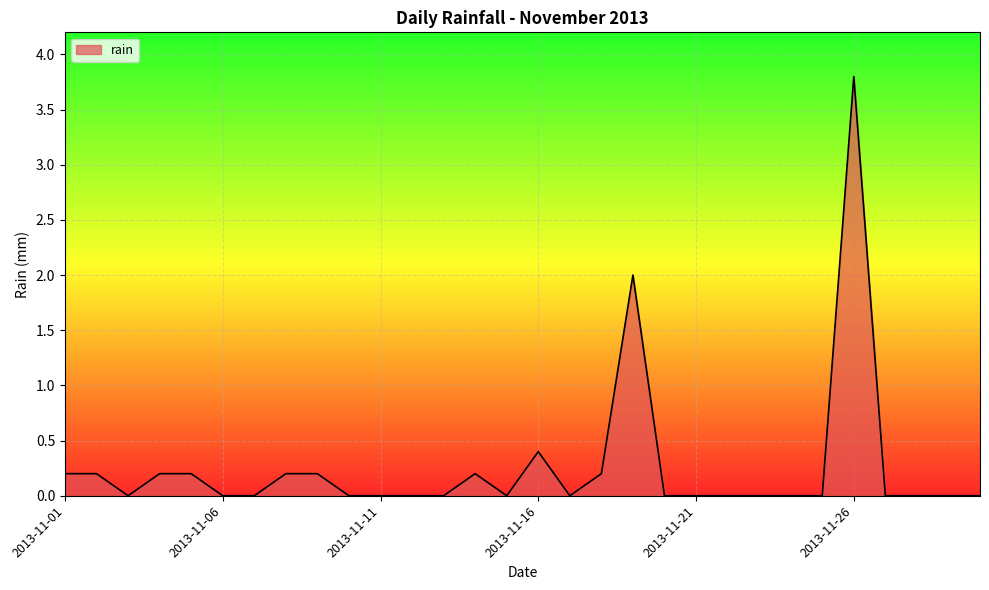

What is the greatest value displayed?

3.8